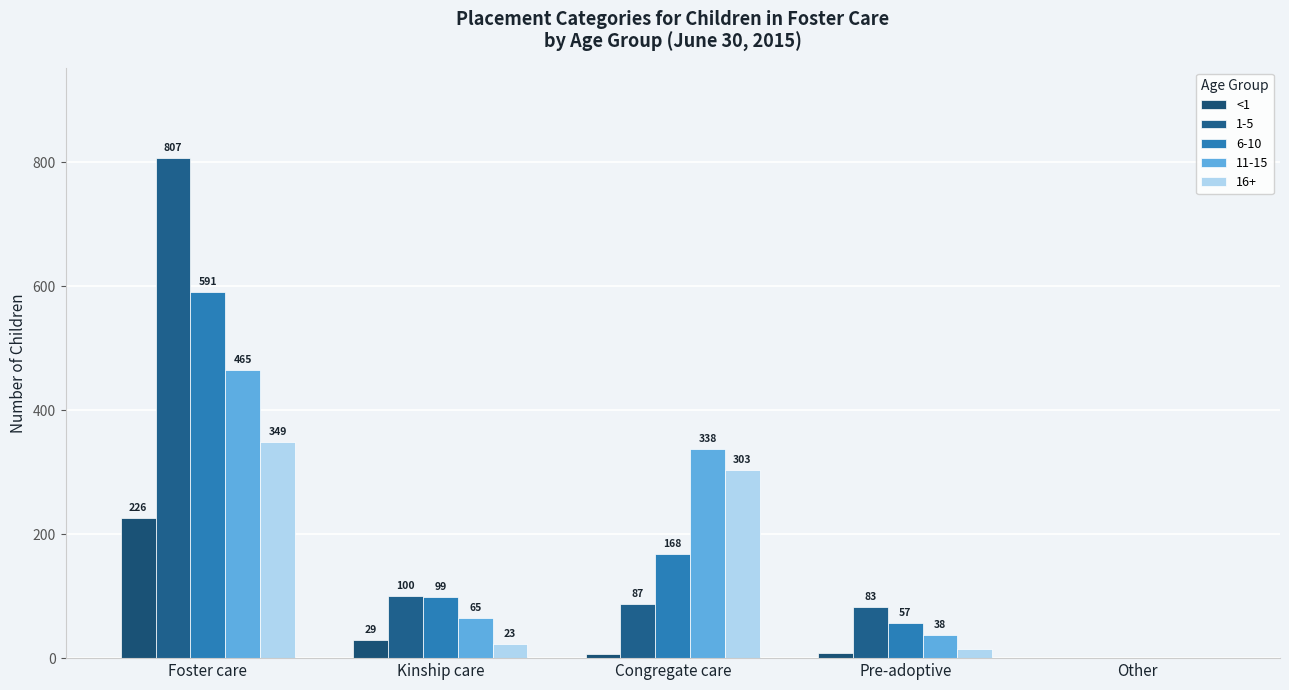

How many groups of bars are there?

5